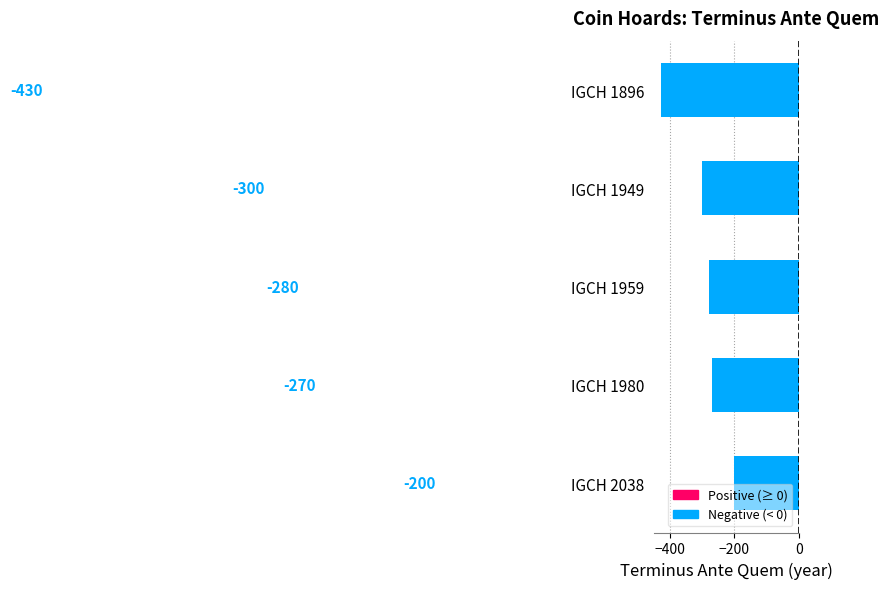

What is the average value?

-296